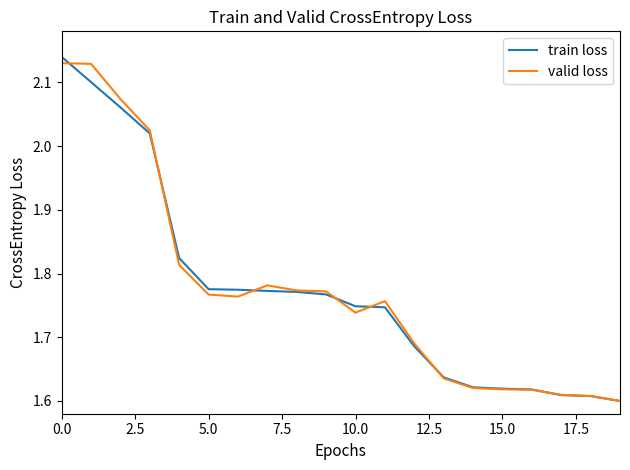

Which series has the largest range (max minus min)?

train loss